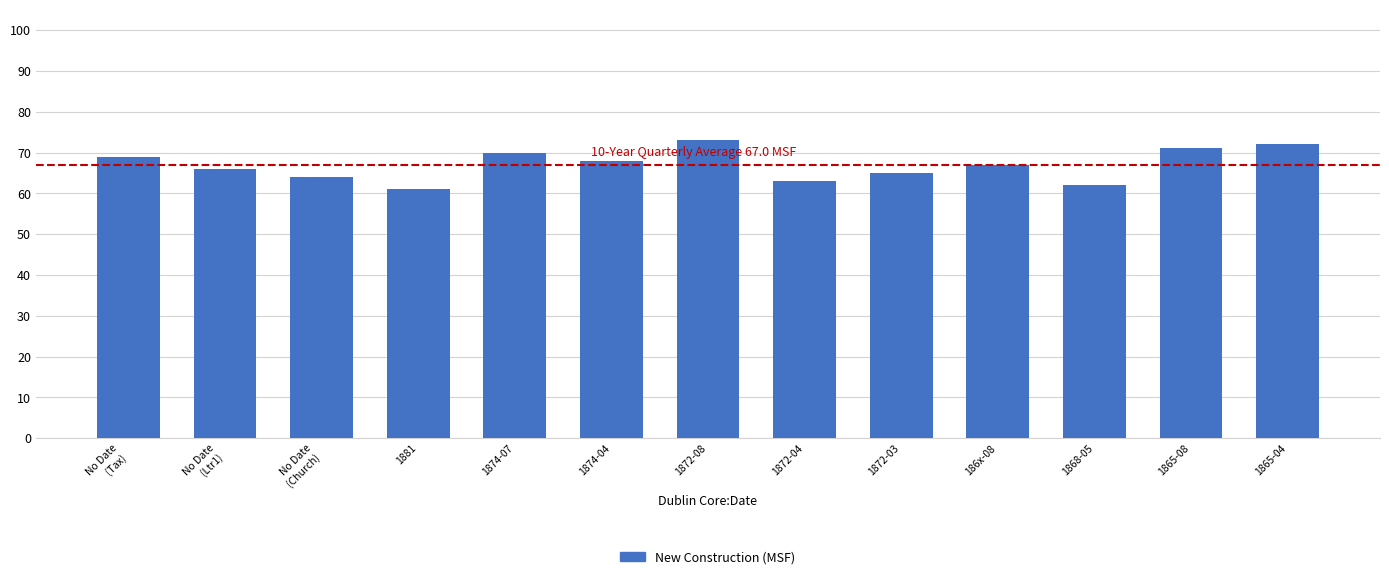

How many bars are there in total?

13